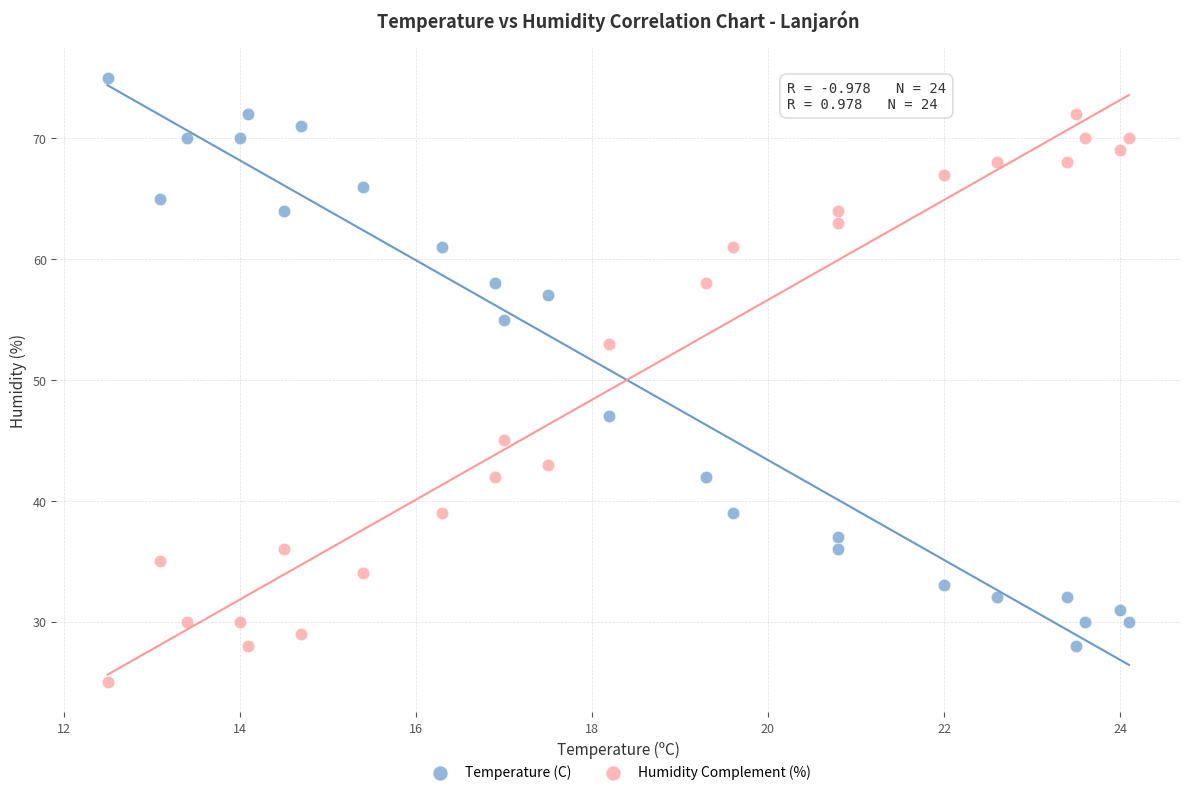

Which series contains the highest Y value?

Temperature (C)